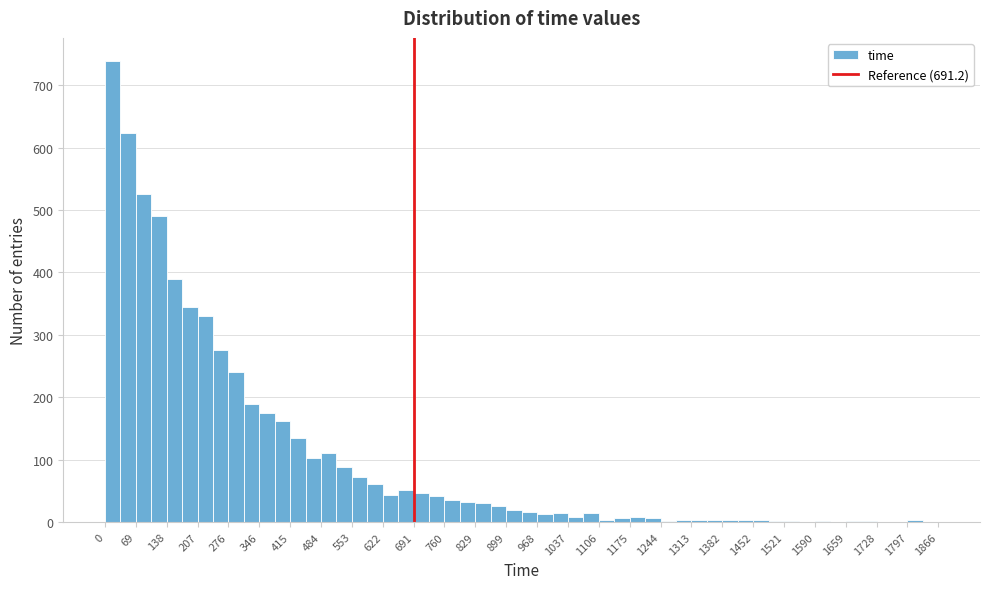

Read against the x-axis, roughly where is the centre of the tallest bar?

20